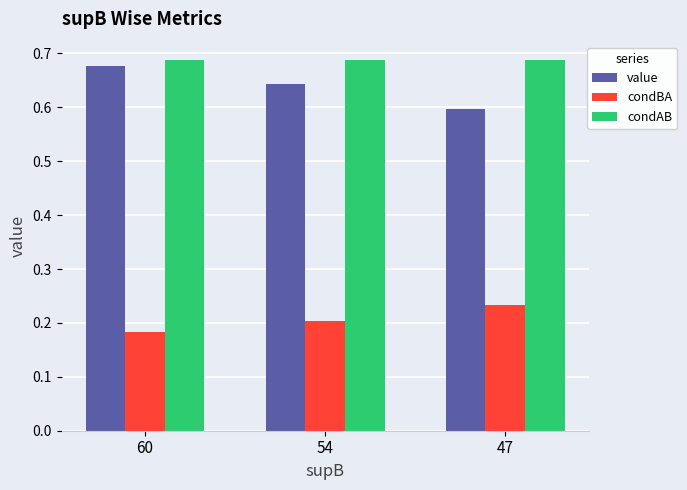

Which category has the highest value in the condBA series?

47